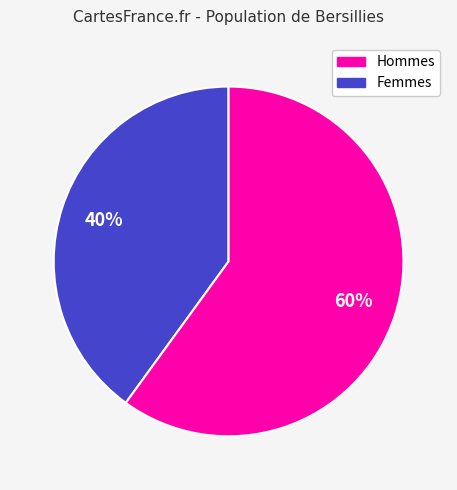

Does any single category account for the majority?

Yes